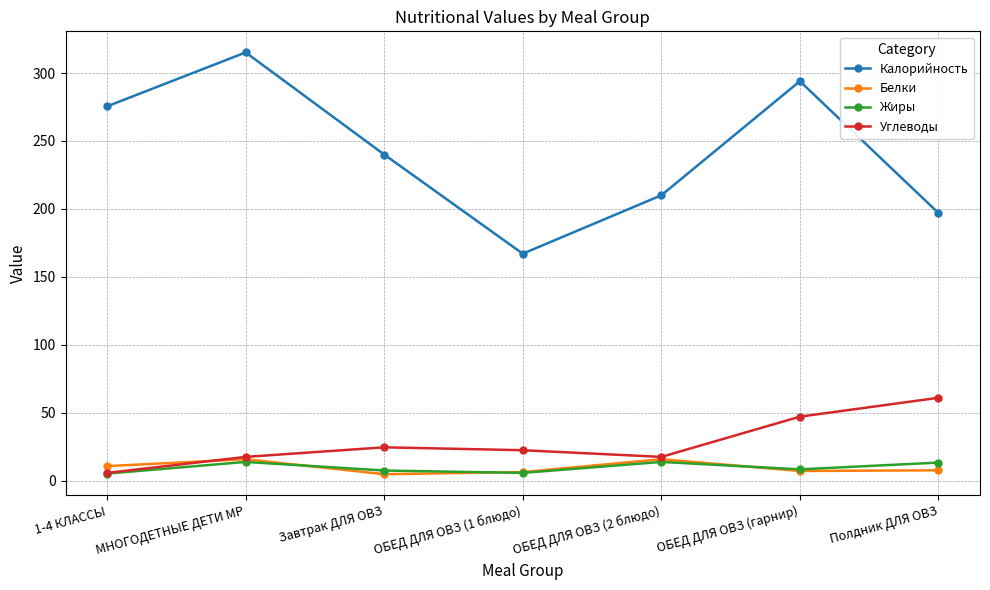

What is the value of the Белки point at the 1st from the left?

10.6